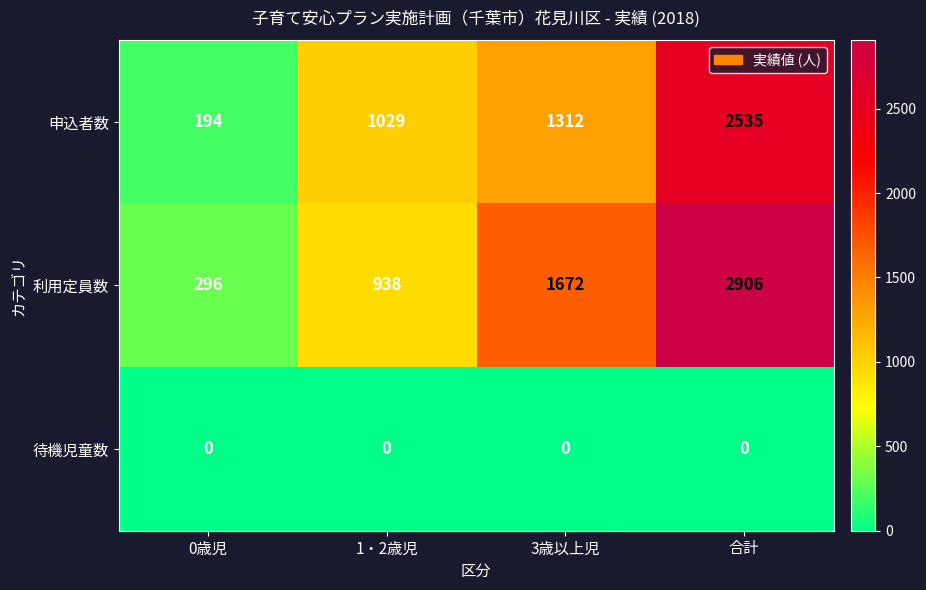

At 1・2歳児, list the series in order from largest to smallest.

申込者数, 利用定員数, 待機児童数